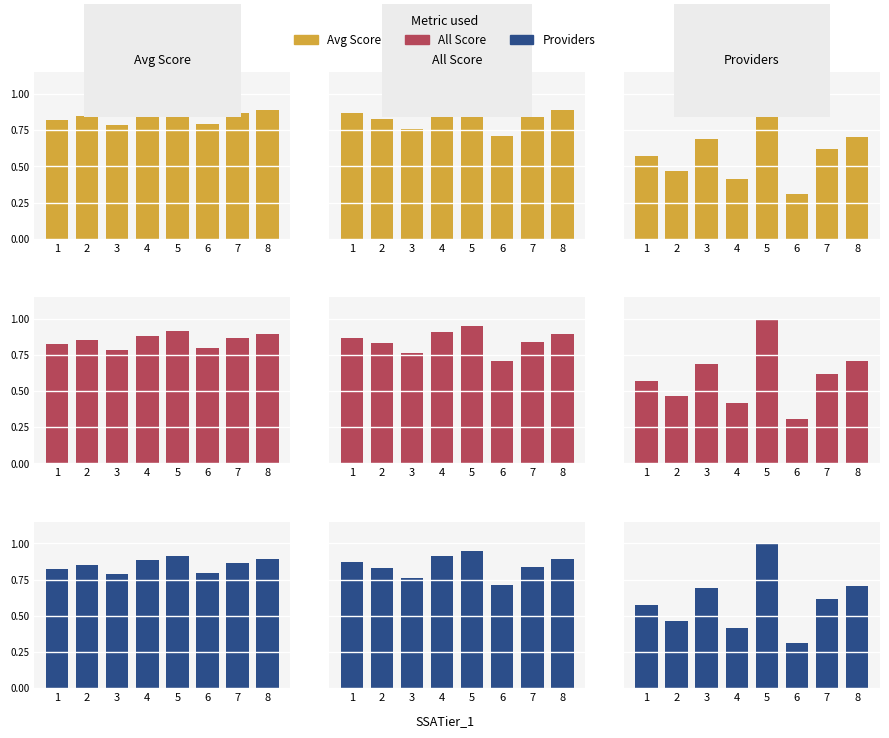

Which series has the widest spread of values?

Avg Score